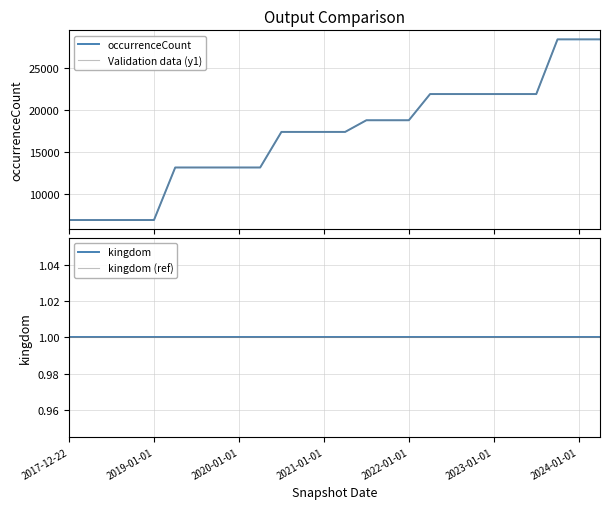

True or false: occurrenceCount and kingdom (ref) cross at least once.

False